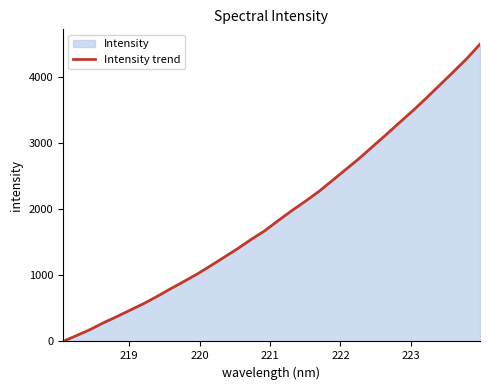

What is the greatest value displayed?

4500.0